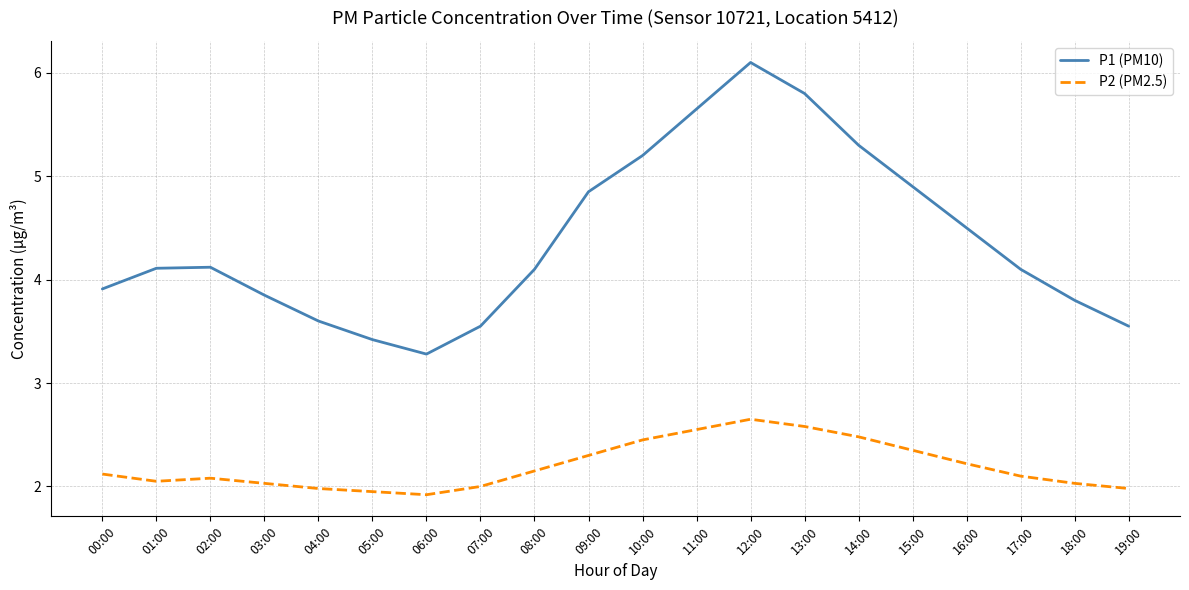

The P1 (PM10) series shows 5.3 at 14:00. True or false?

True